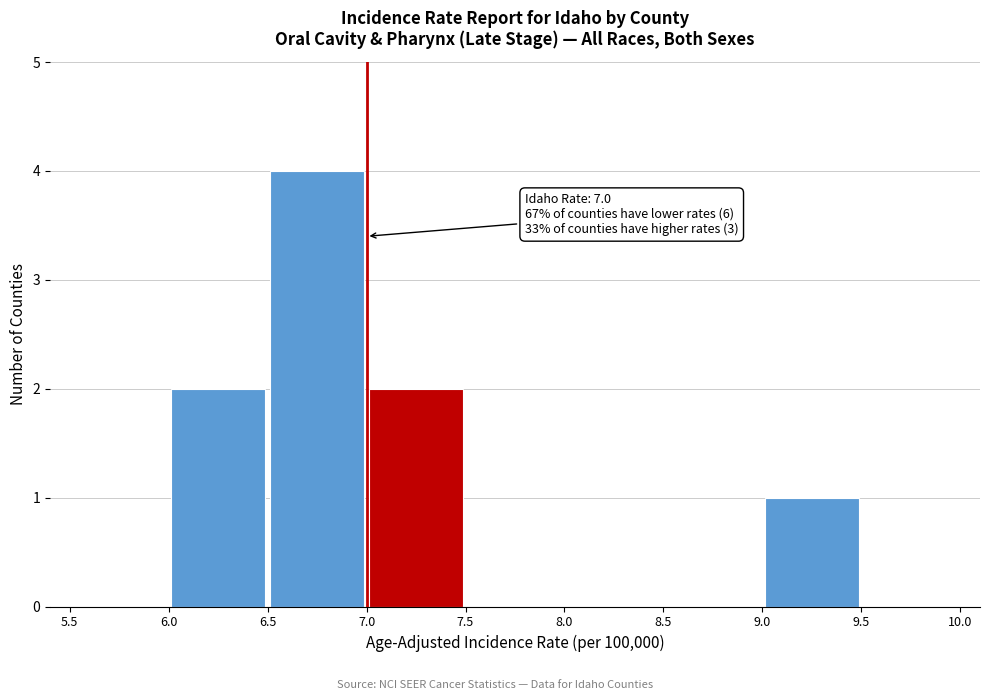

Over which range of the x-axis is the bar tallest?

6.5 to 7.0